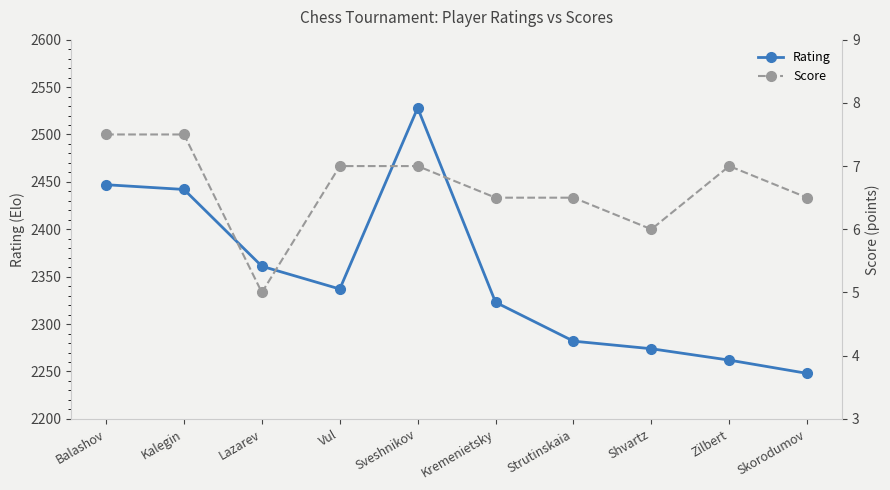

Where is the first local maximum for Score?

Zilbert